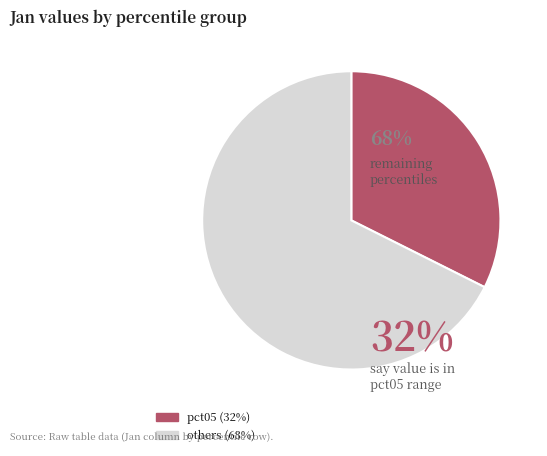

Is there a majority slice in this chart?

Yes